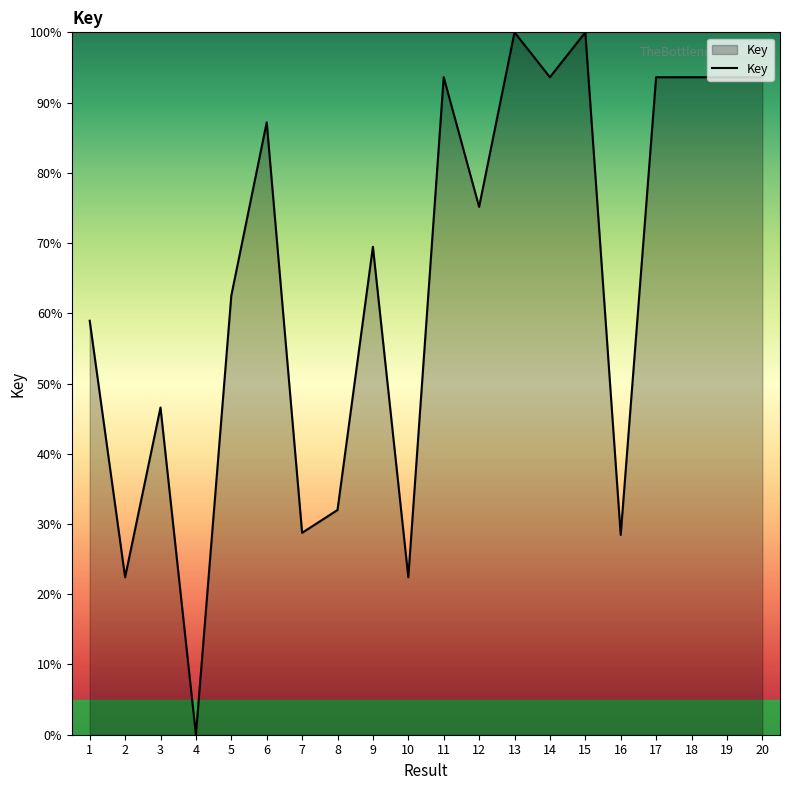

What is the change in value from 3 to 7?

-17.8